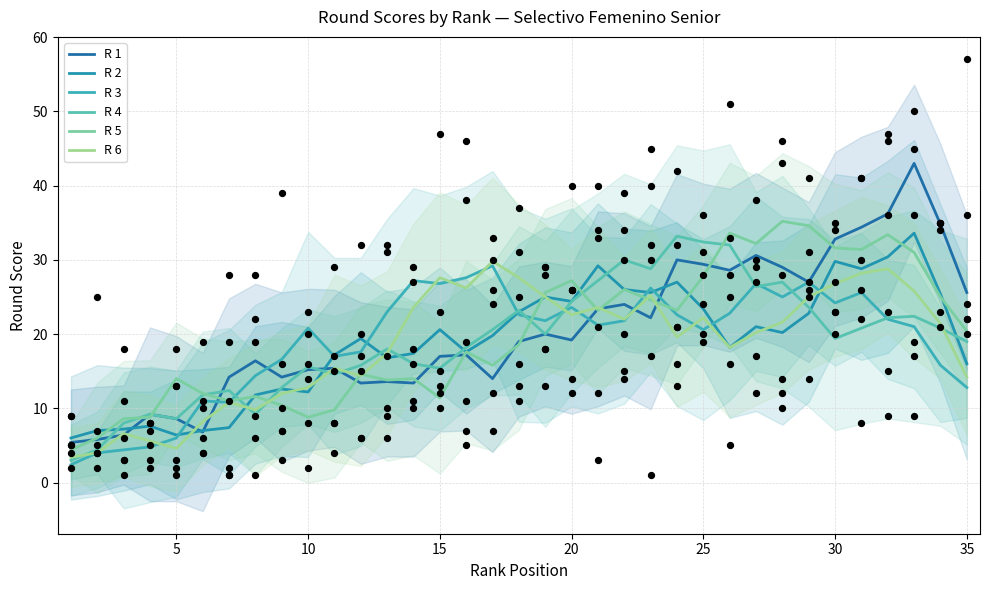

Which series reaches the maximum Y coordinate?

R 1